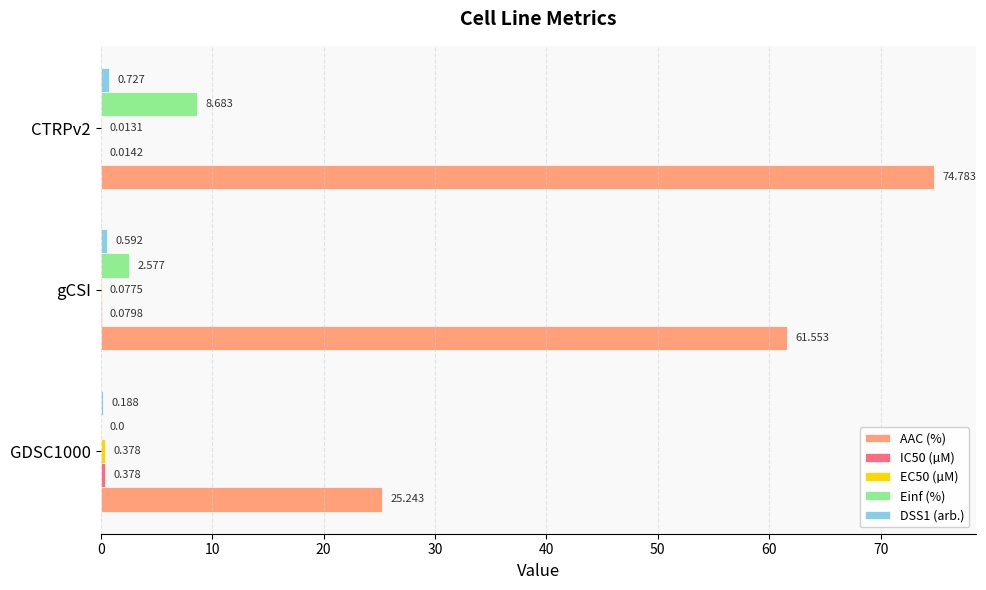

Between GDSC1000 and gCSI, which series saw the biggest shift?

AAC (%)